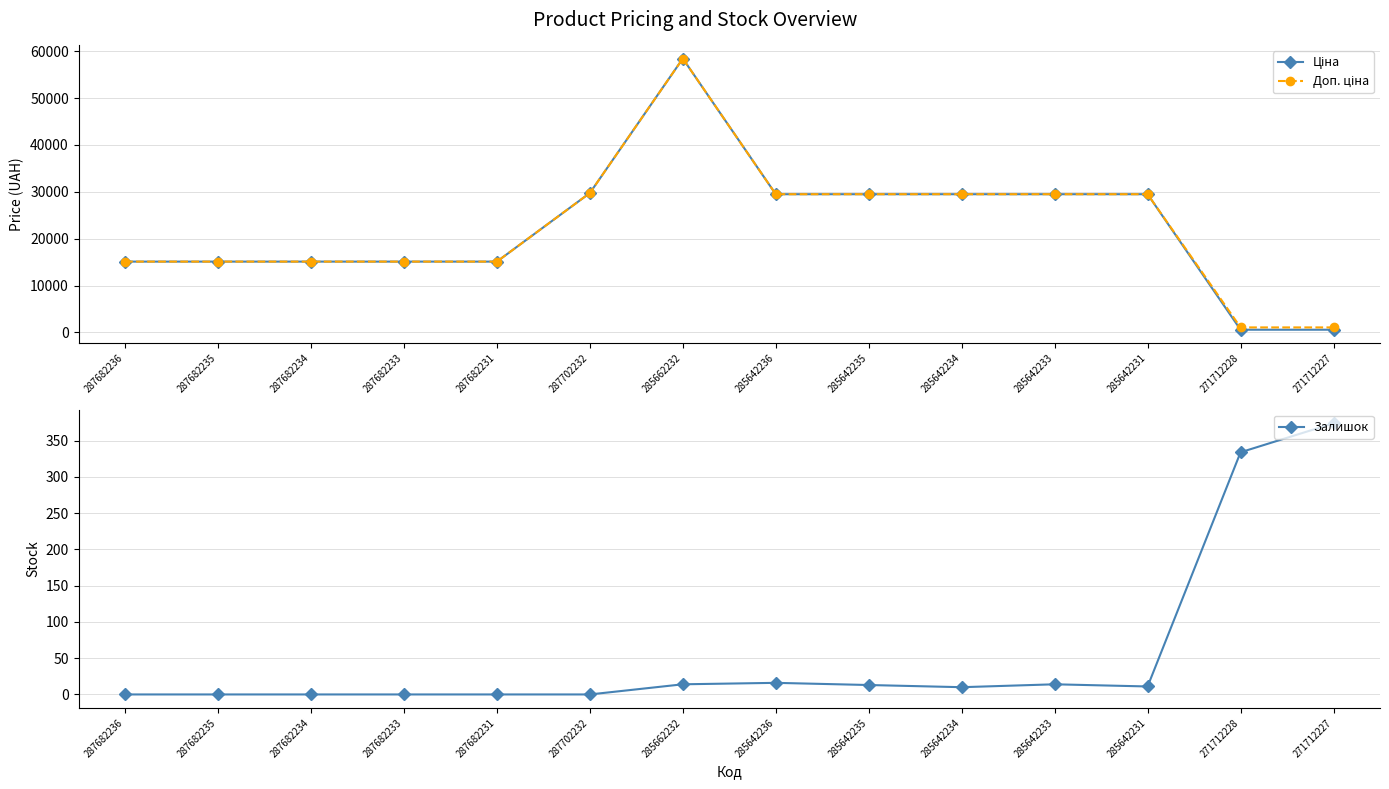

How many values in the Ціна series are below 29491?

7